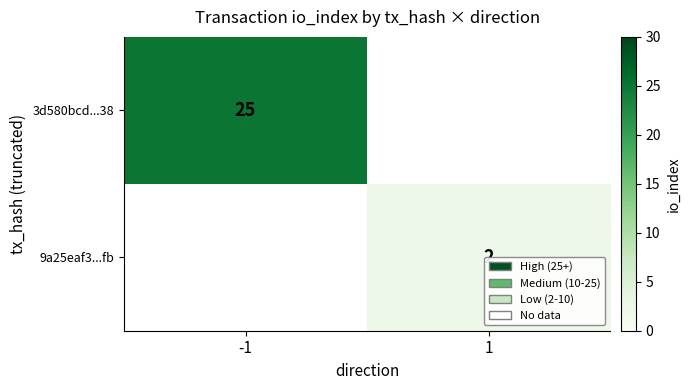

Is it true that 9a25eaf3...fb equals 3 at 1?

False